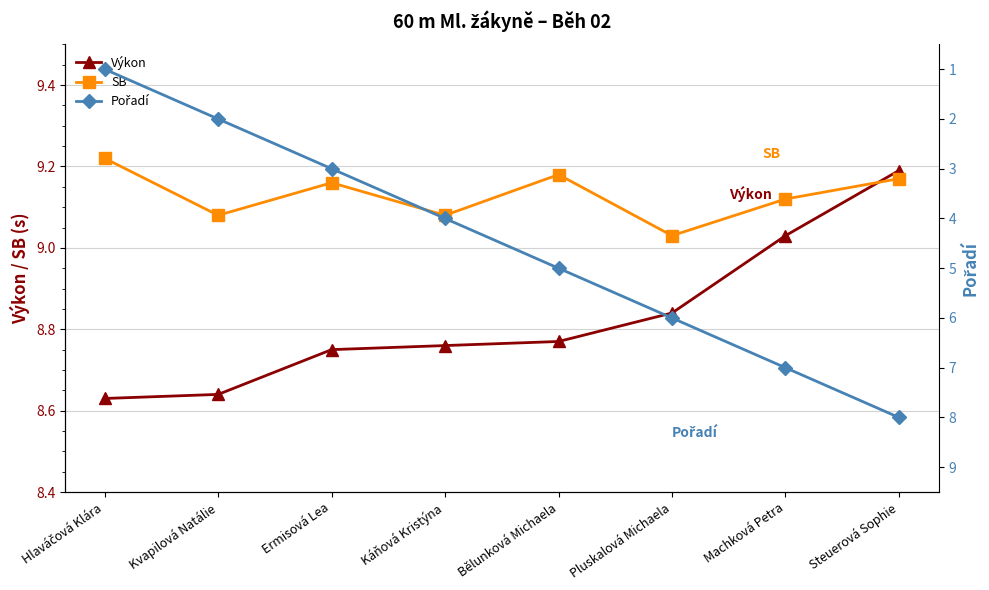

Which series has the largest total across all categories?

SB